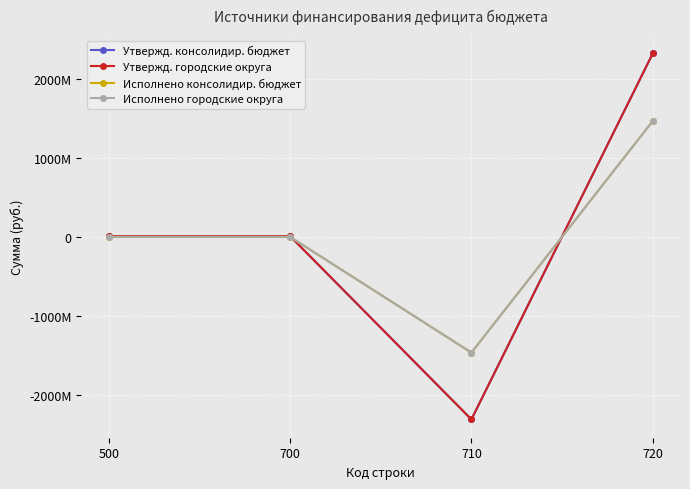

What is the spread (max minus min) of values at 700?

9986328.6